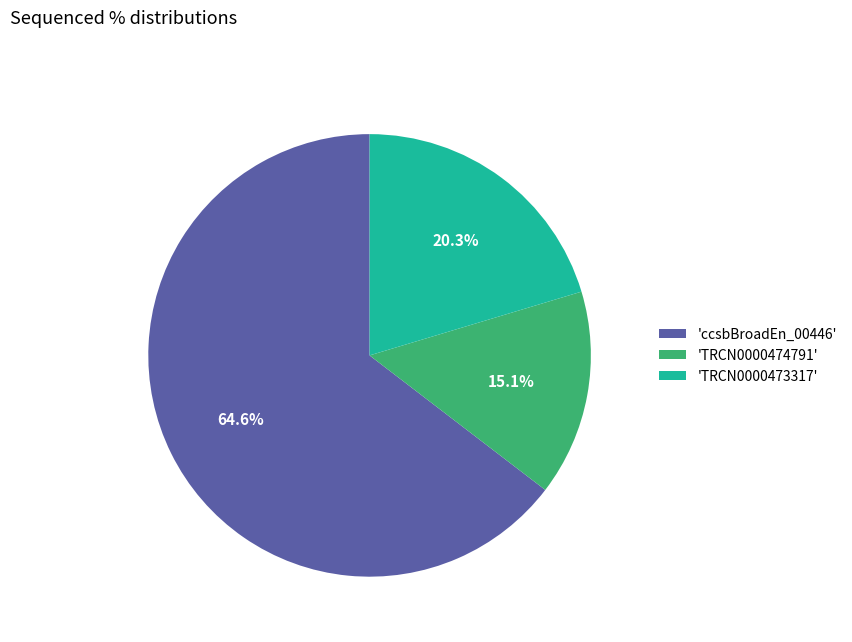

Is the sum of 'TRCN0000473317' and 'ccsbBroadEn_00446' greater than half?

Yes